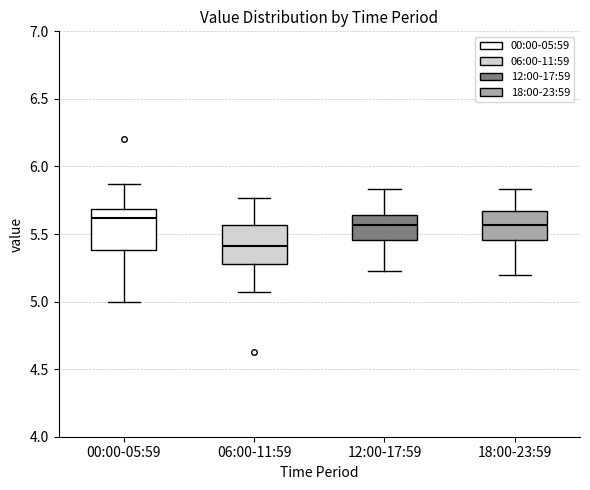

Reading left to right, transcribe this box plot: for each box, give where its median line is, the range the box spans, and where its two whiskers end, as read against the y-axis. The values are not printed on the chart, so give them approximately, as read against the axis.

00:00-05:59: median 5.60, box 5.40 to 5.70, whiskers 5.00 to 5.85
06:00-11:59: median 5.40, box 5.30 to 5.55, whiskers 5.05 to 5.75
12:00-17:59: median 5.55, box 5.45 to 5.65, whiskers 5.25 to 5.85
18:00-23:59: median 5.55, box 5.45 to 5.65, whiskers 5.20 to 5.85